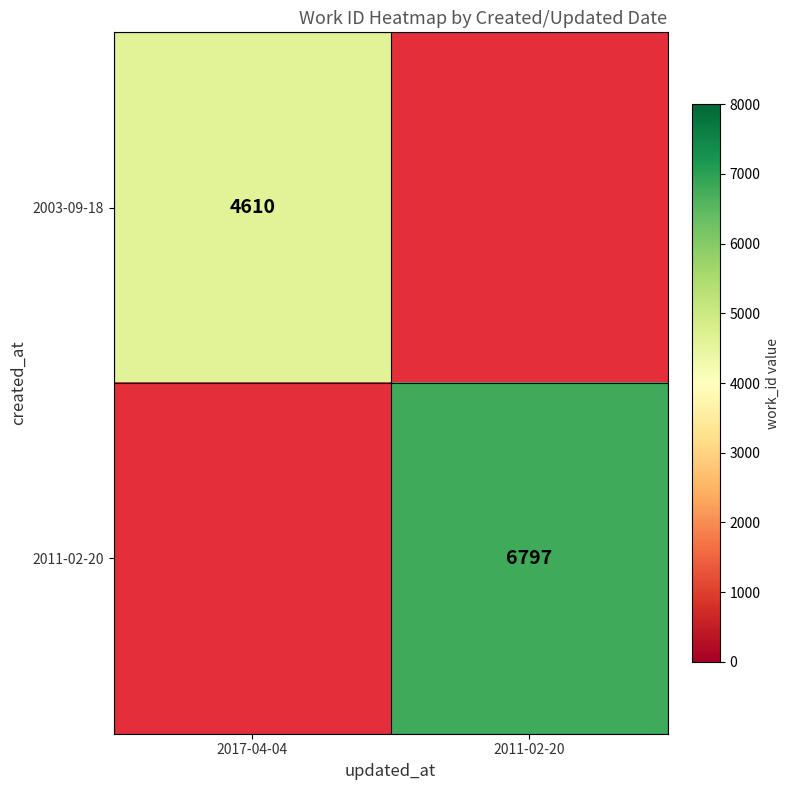

Which series changed the most between 2017-04-04 and 2011-02-20?

2011-02-20